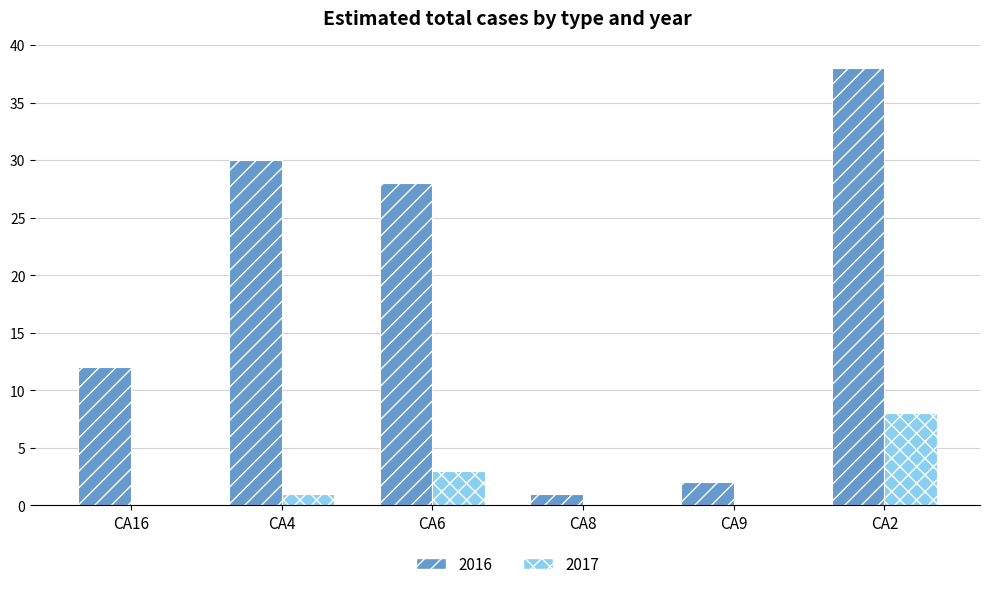

How many groups of bars are there?

6